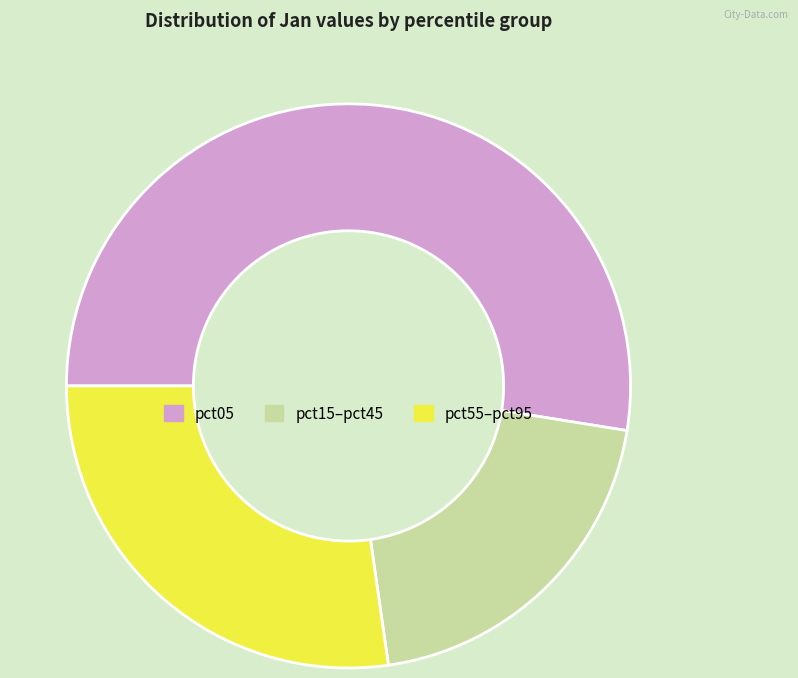

Count the number of slices in the pie.

3